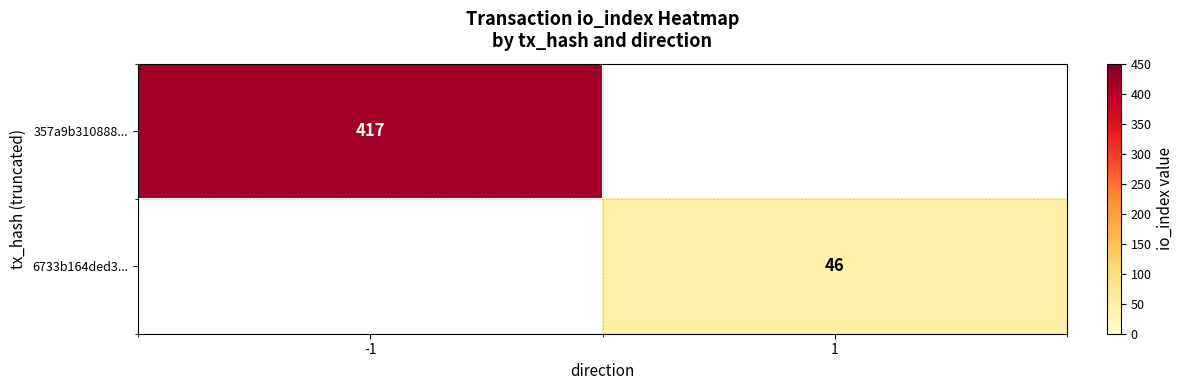

What is the highest value of the 357a9b310888... series?

417